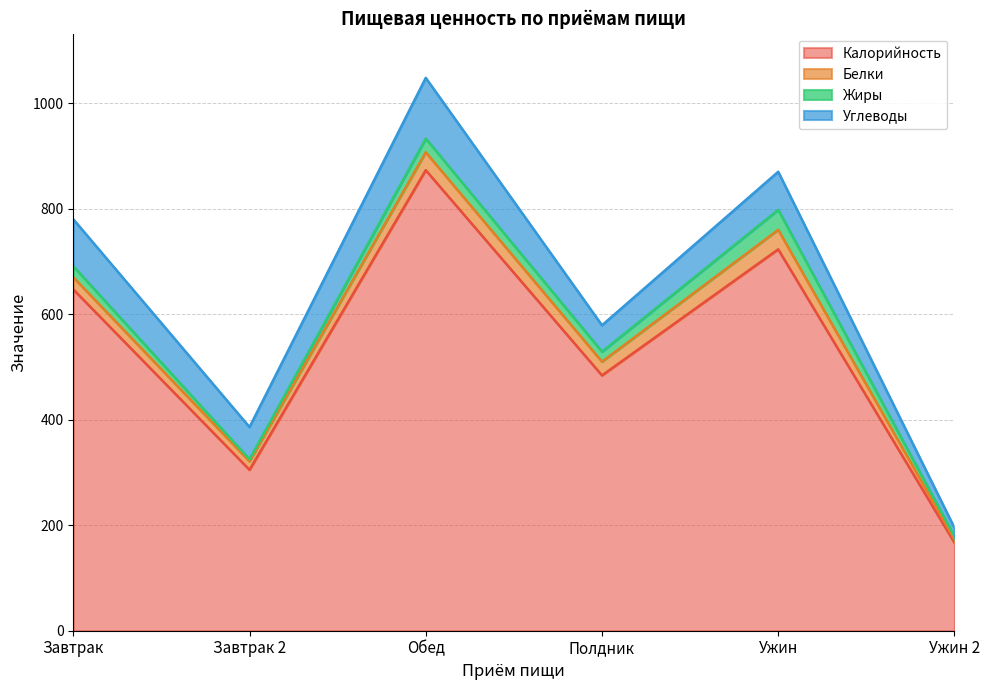

What is the total value across all series at Полдник?

579